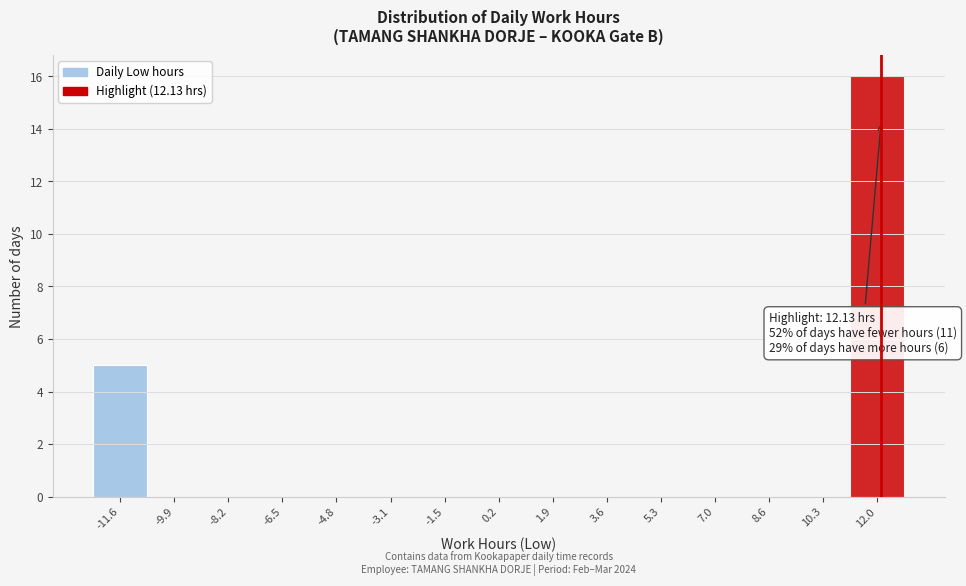

Over which range of the x-axis is the bar tallest?

11.2 to 12.8